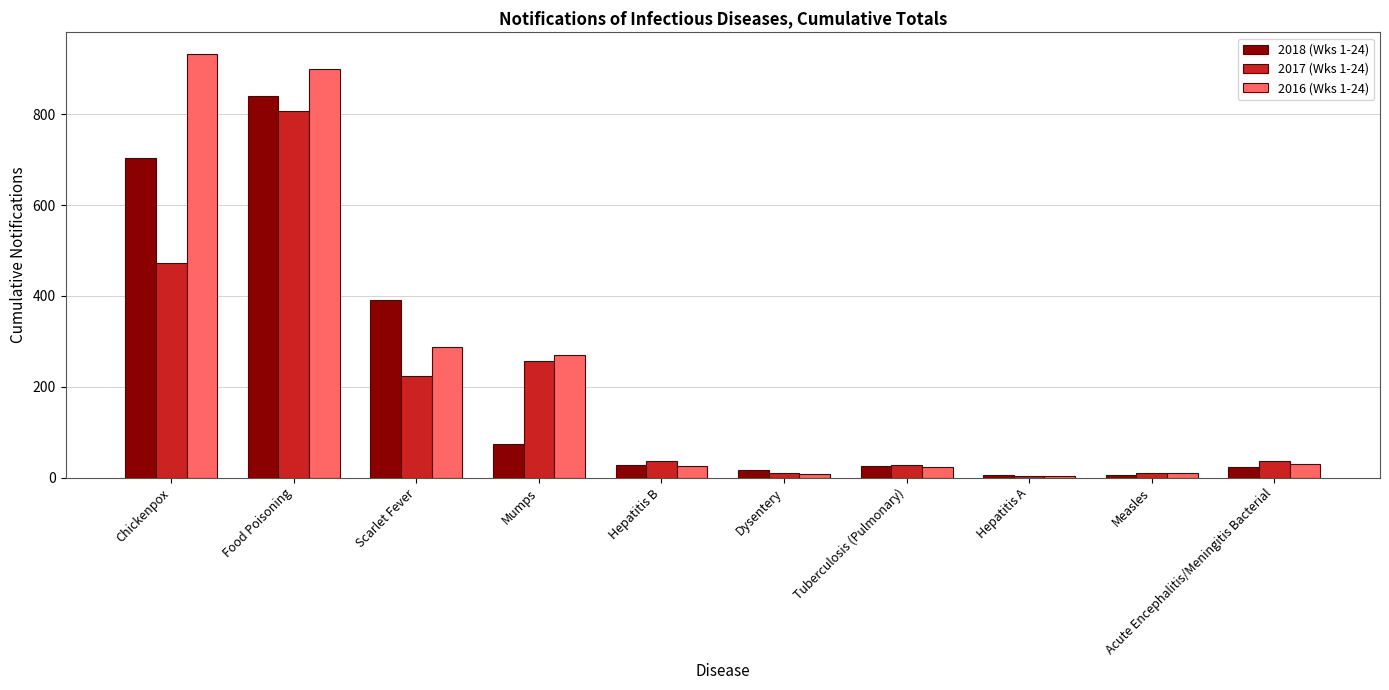

True or false: 2018 (Wks 1-24) has a value of 28 at Hepatitis B.

True